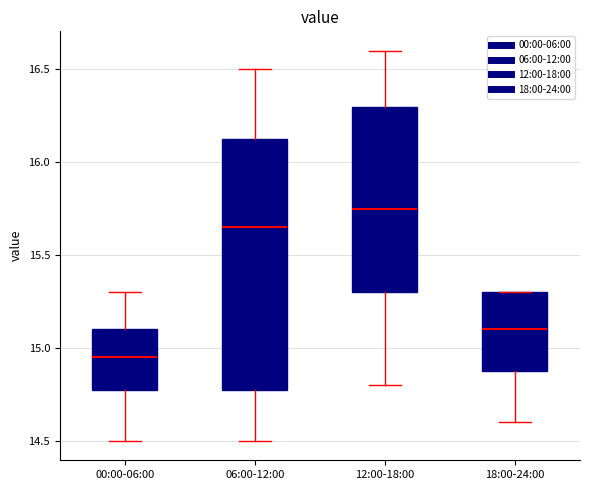

Where is the lower edge of the box for 18:00-24:00 on the y-axis? The values are not printed on the chart, so give them approximately, as read against the axis.

14.90